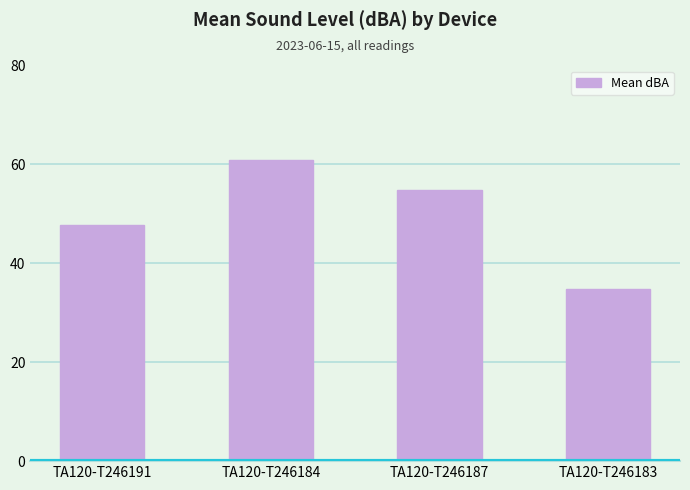

What is the change in value from TA120-T246184 to TA120-T246187?

-6.0